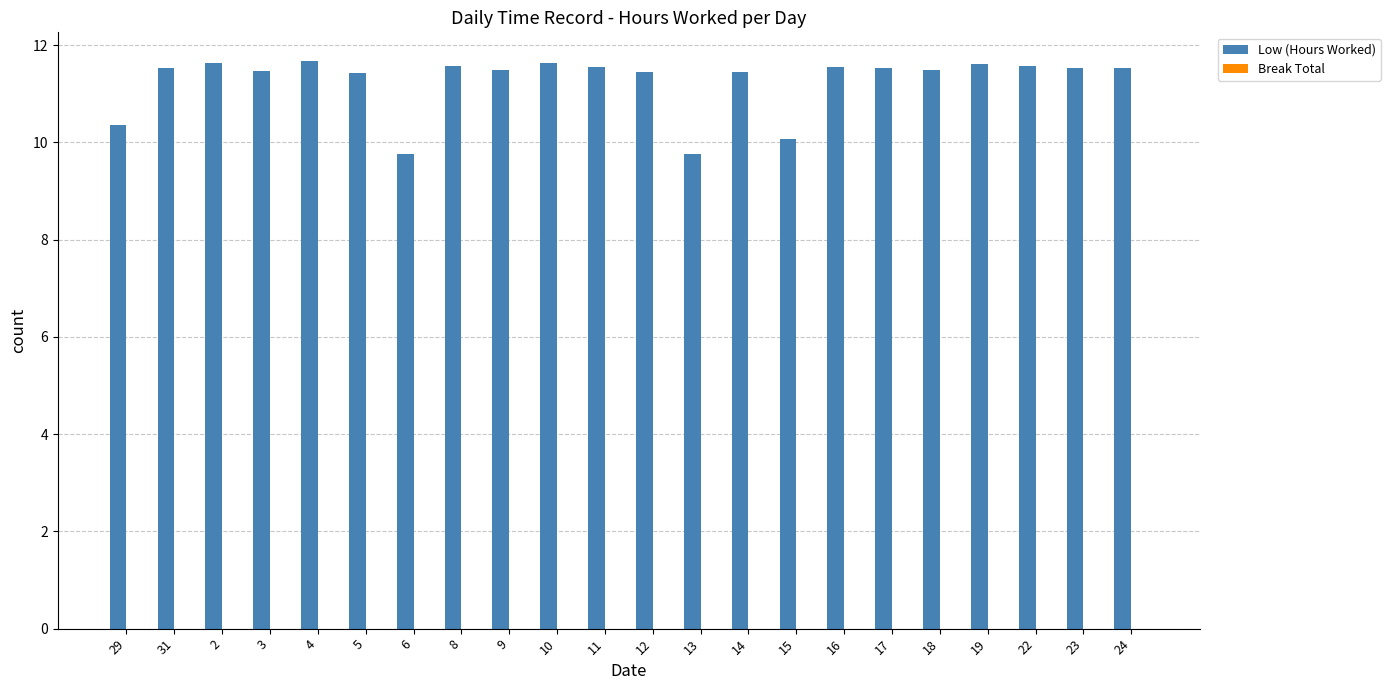

What is the label of the 17th bar from the right?

5